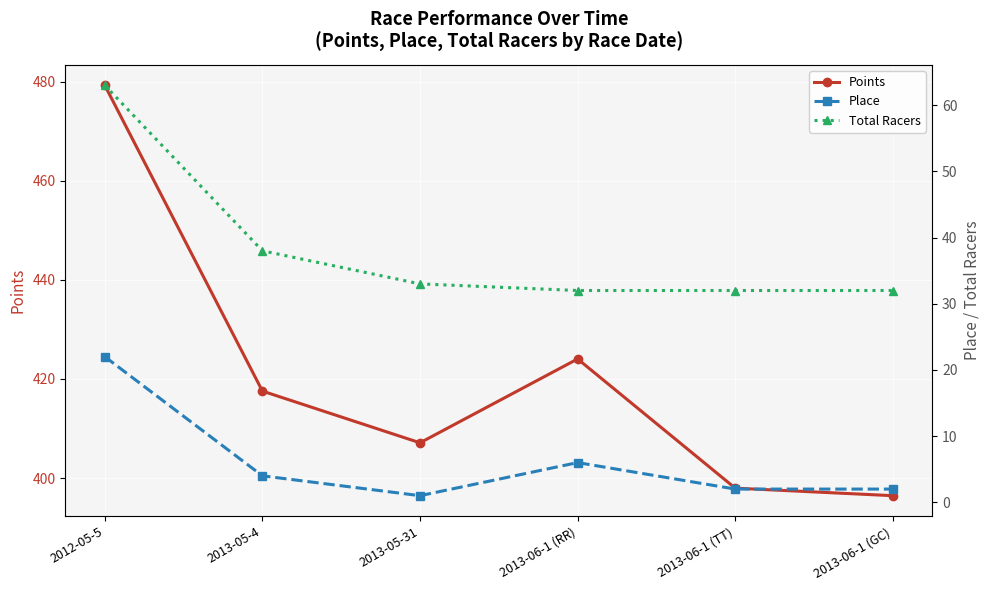

Read the Place value at 2013-06-1 (TT).

2.0